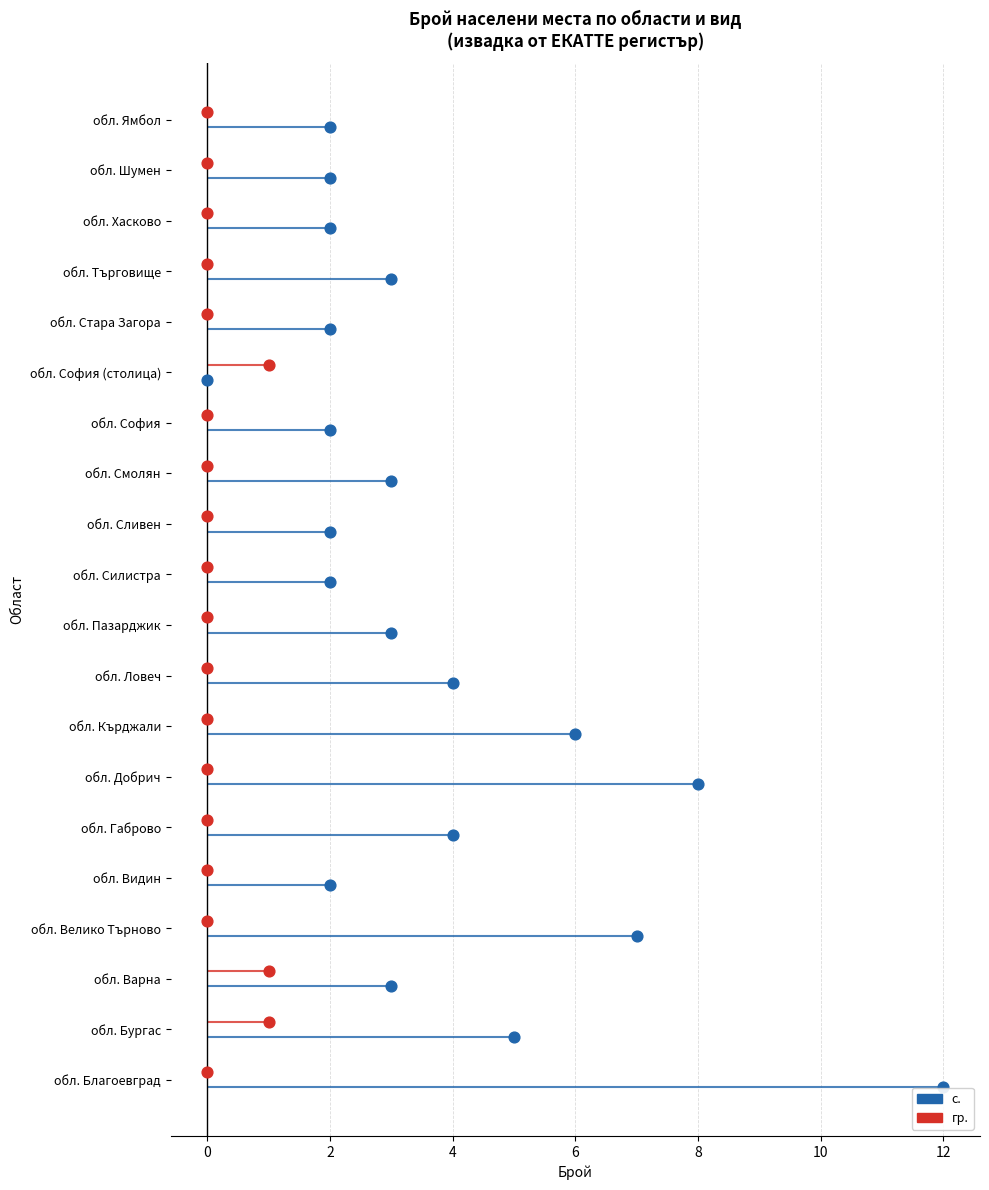

Which series reaches the minimum Y coordinate?

с.